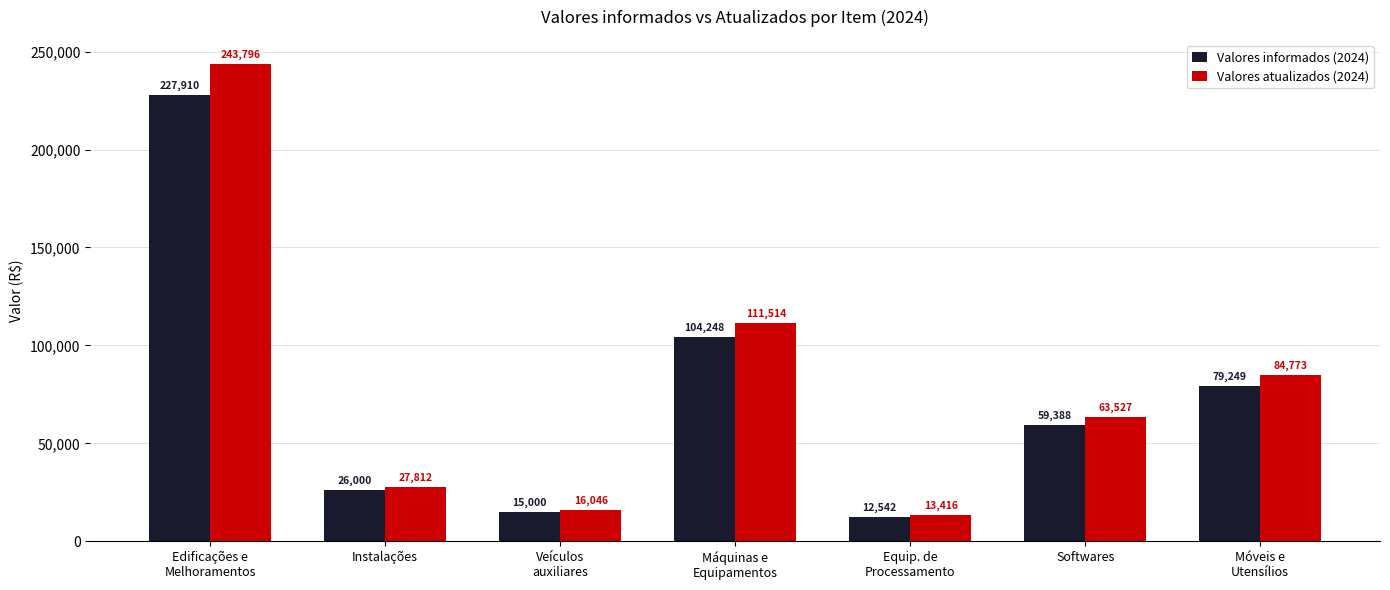

What is the smallest value displayed?

12542.0